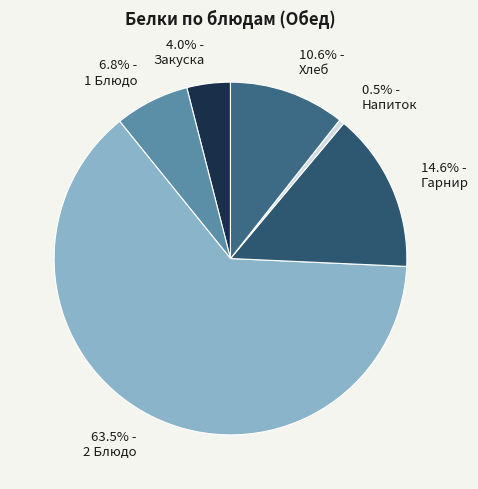

True or false: 2 Блюдо accounts for 51% of the total.

False